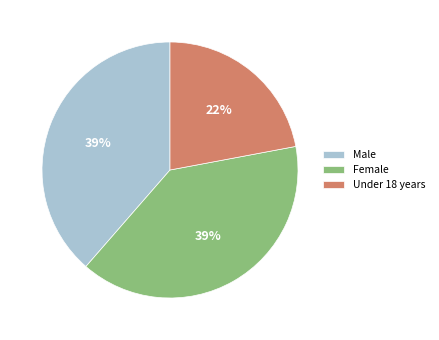

Does Under 18 years account for over 50% of the chart?

No